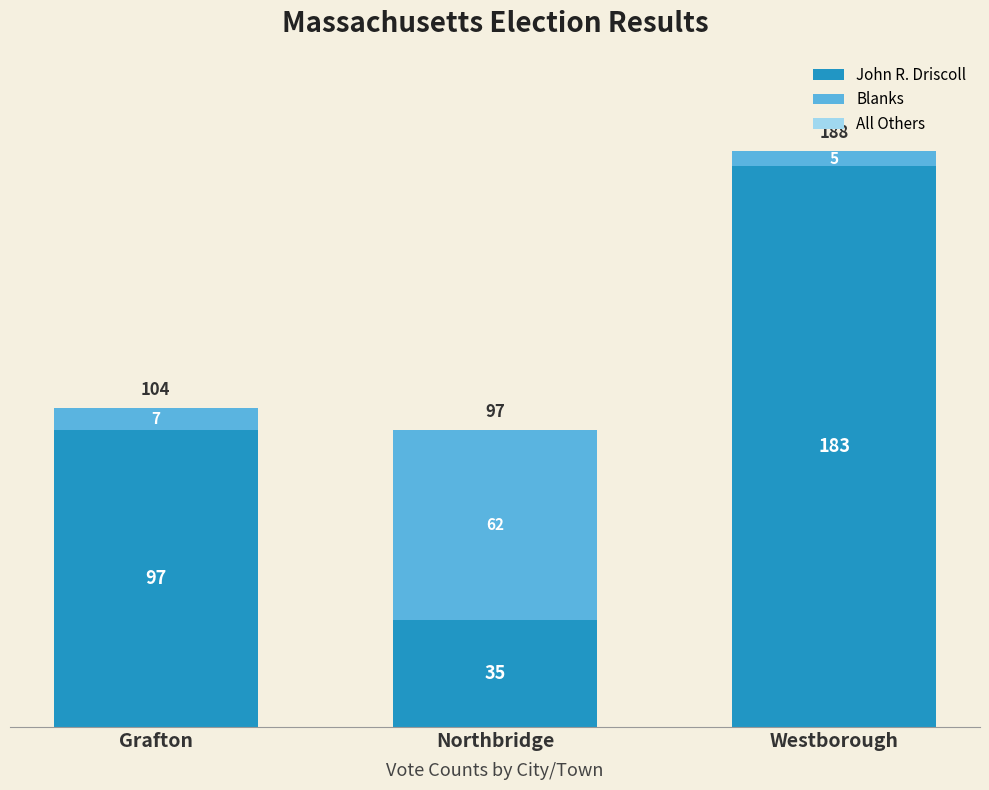

At which category is the sum across all series the highest?

Westborough